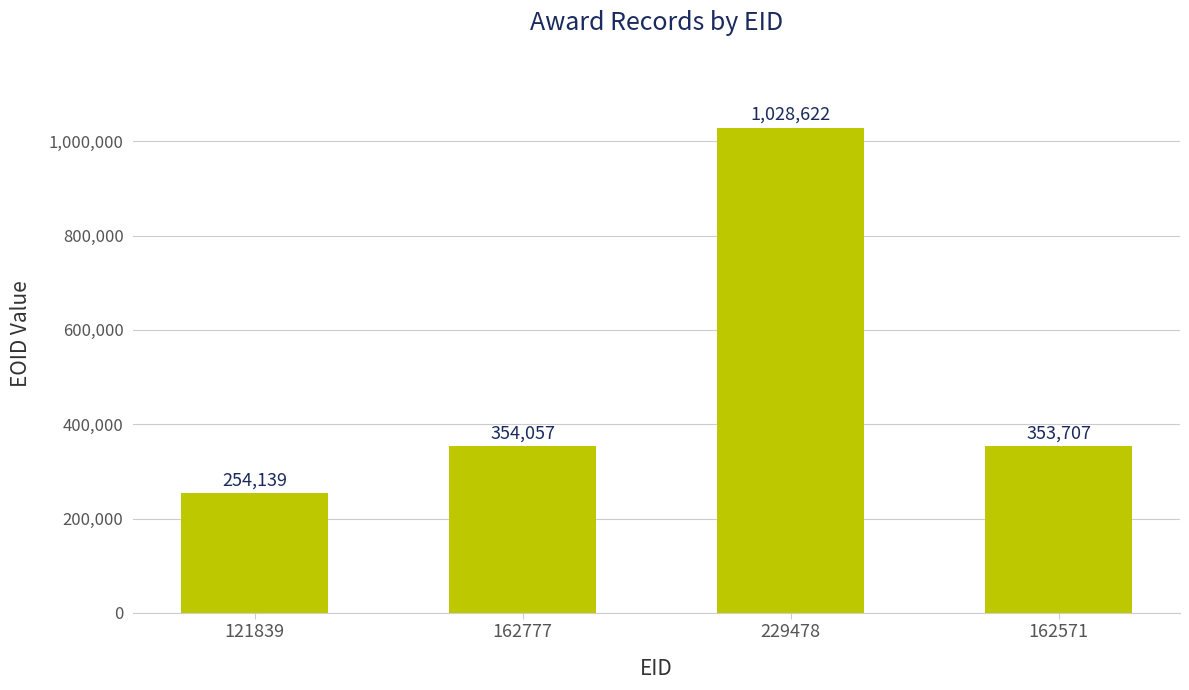

Reading left to right, extract all data points from this chart.

121839=254139	162777=354057	229478=1028622	162571=353707